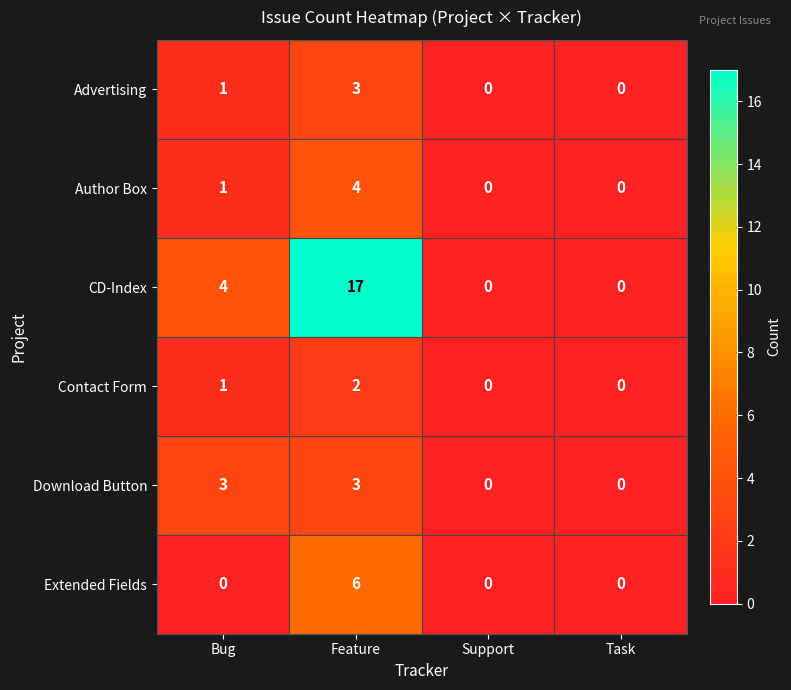

What is the total value across all series at Feature?

35